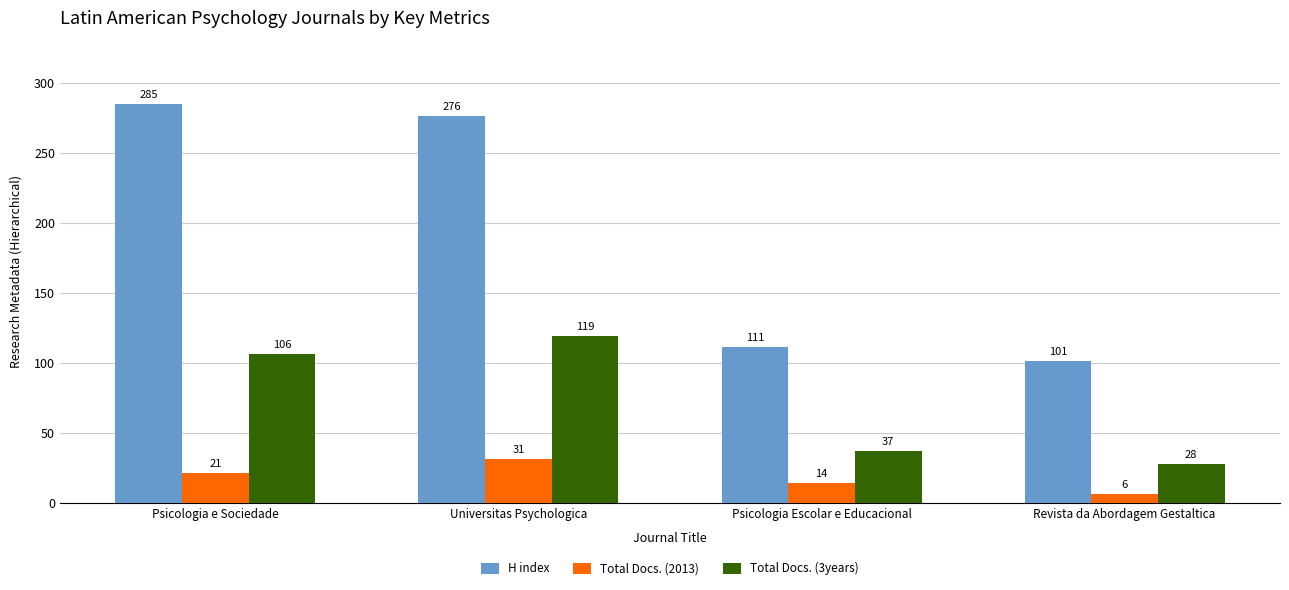

At how many categories does at least one series exceed 78?

4